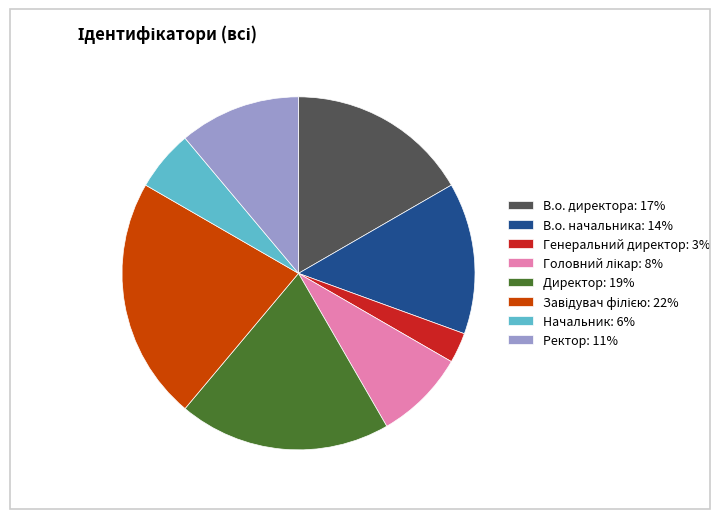

Is there a majority slice in this chart?

No